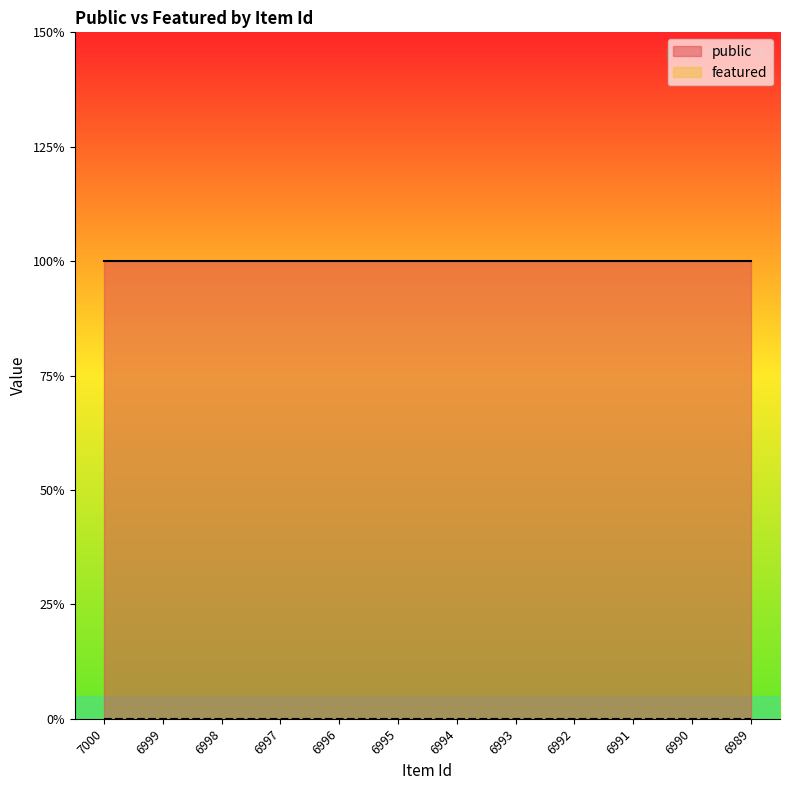

Between 6995 and 6990, which series saw the biggest shift?

public